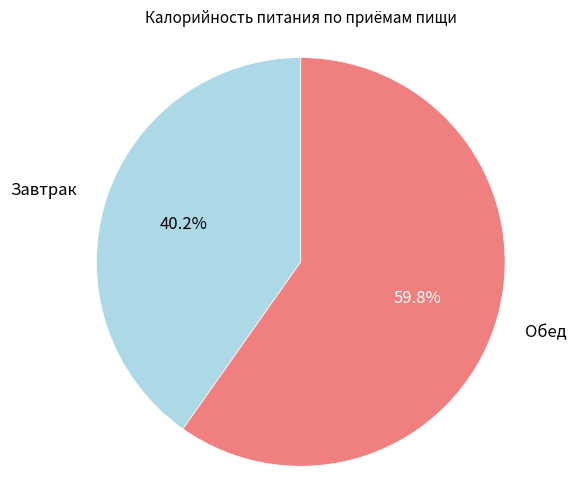

Is there a majority slice in this chart?

Yes